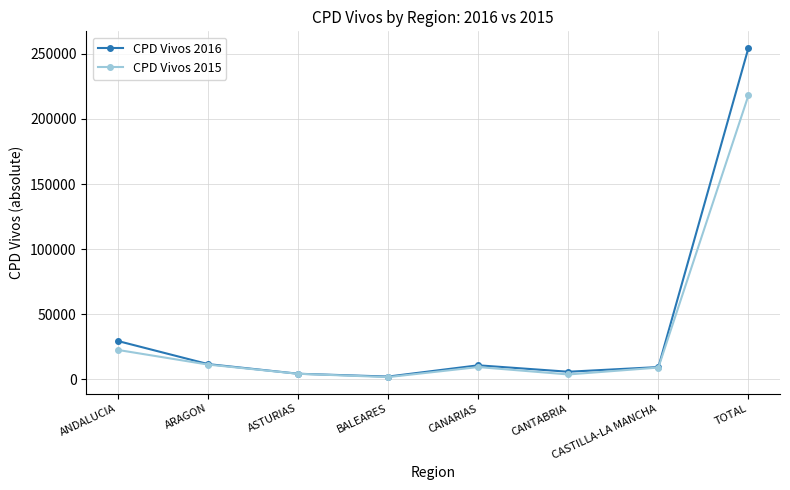

What is the total value across all series at CANTABRIA?

9179